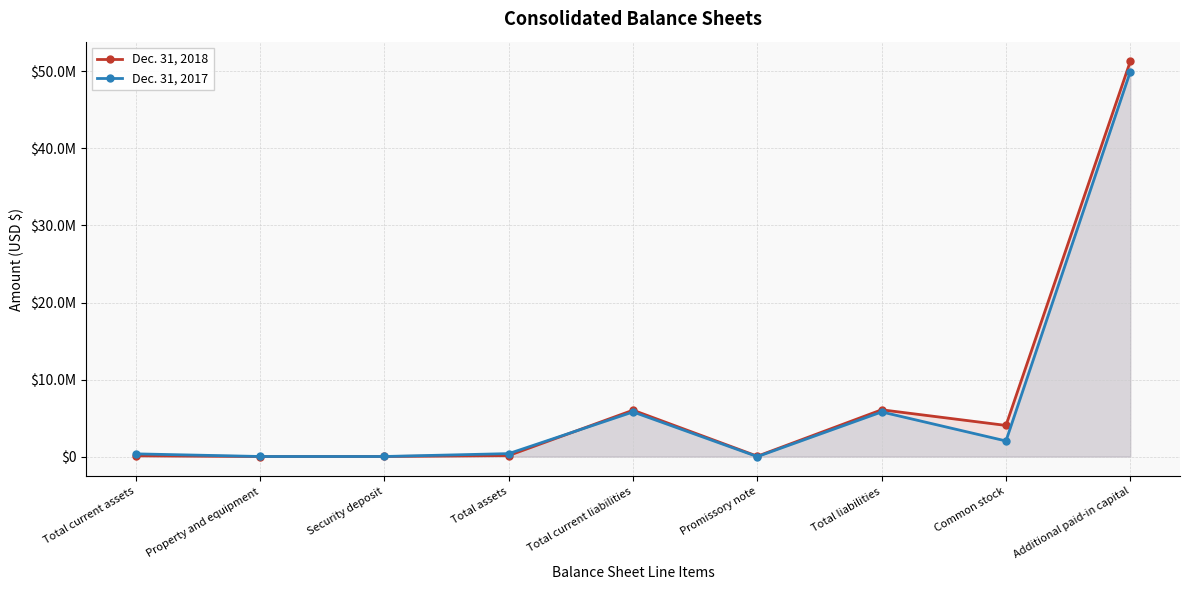

At how many categories does at least one series exceed 18102110?

1